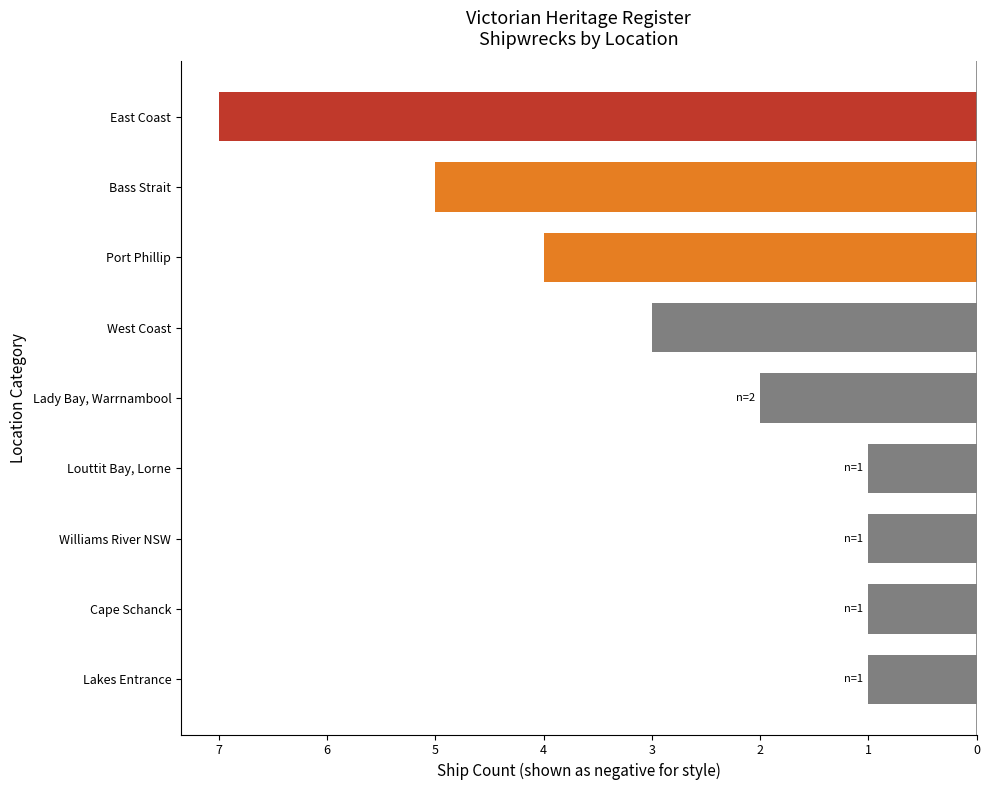

Are the bars horizontal?

Yes